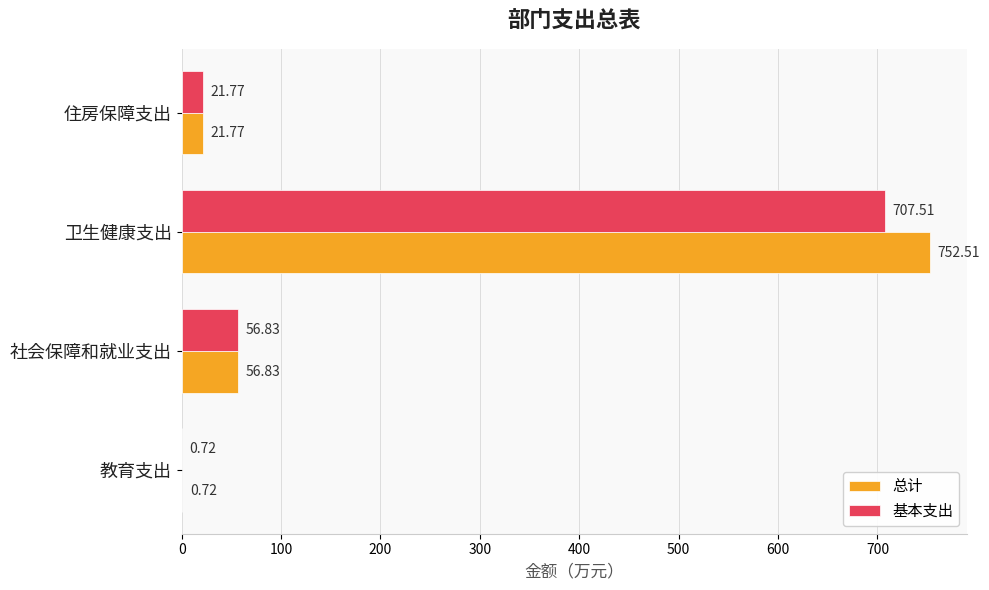

What is the average value of the 总计 series?

208.0